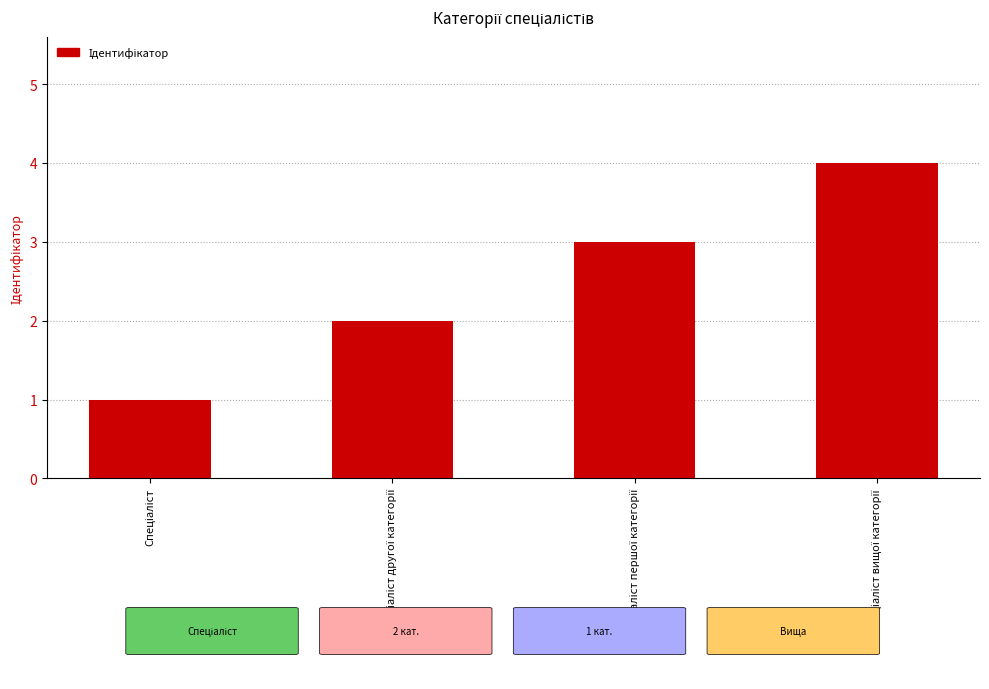

How many data points does each series have?

4